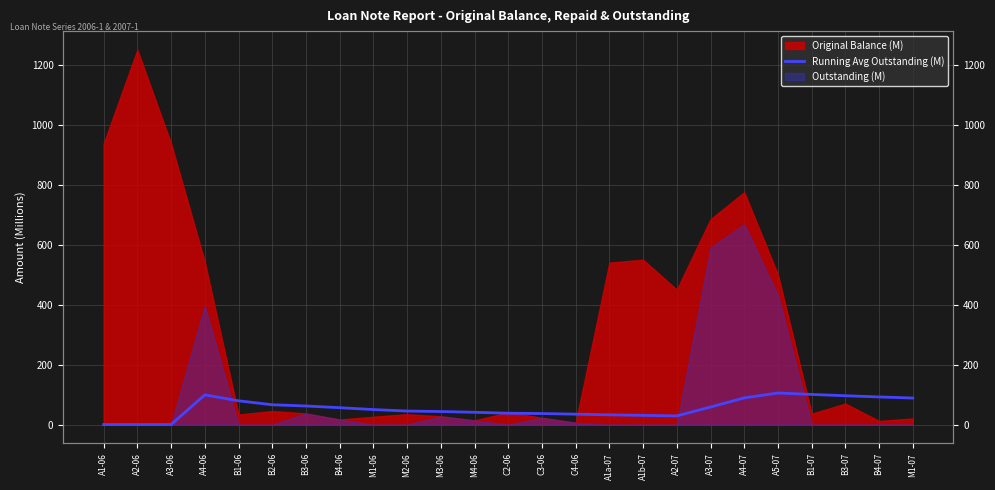

Reading right to left, extract all data points from this chart.

88.4	92.1	96.1	100.4	105.2	88.9	58.4	28.9	30.6	32.5	34.6	36.7	37.8	40.9	43.4	45.0	50.0	56.2	61.9	66.0	79.2	99.0	0.0	0.0	0.0